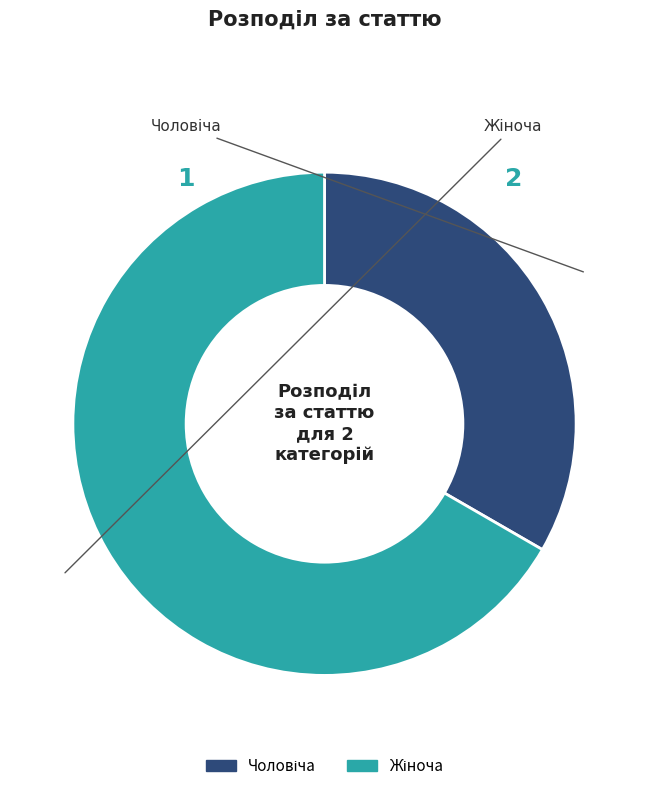

Is there a majority slice in this chart?

Yes